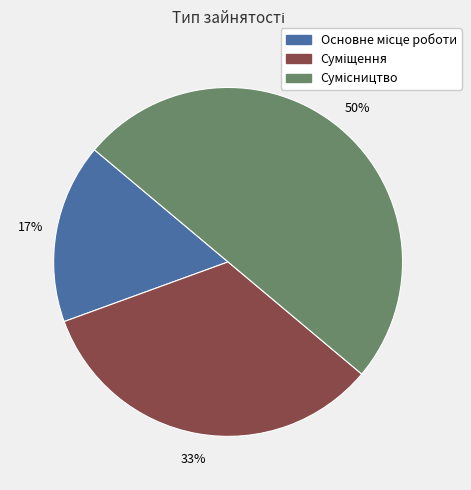

To the nearest percent, what is the difference between the largest and smallest slice percentages?

33%